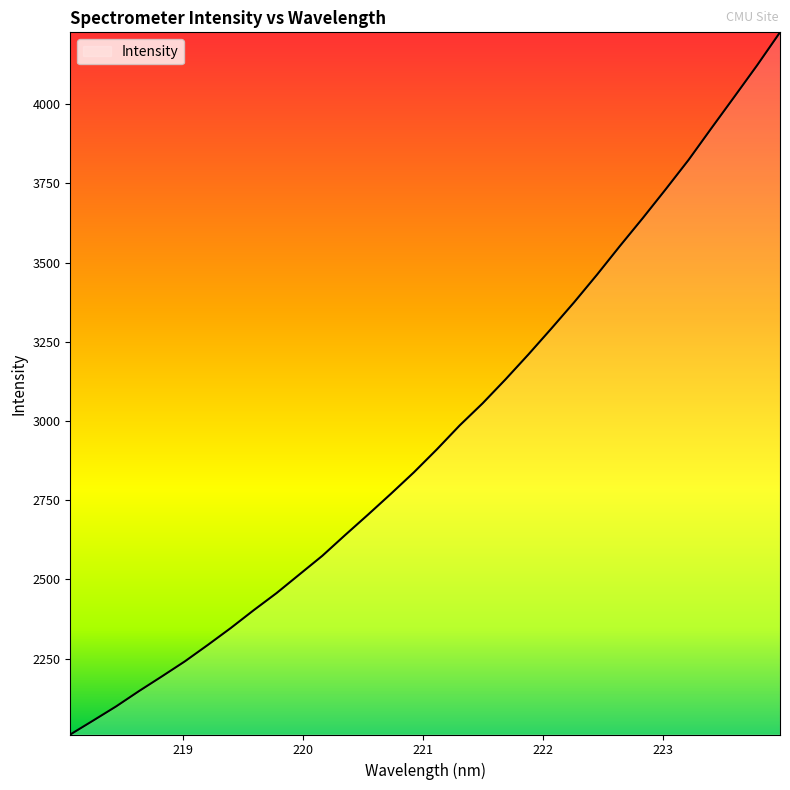

Count the number of data series in this chart.

1